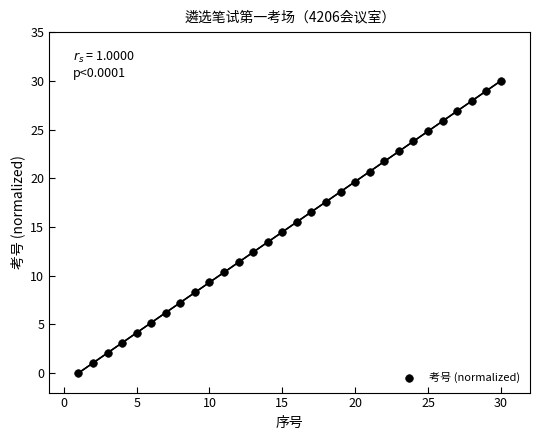

What is the range of Y values (max minus min)?

30.0